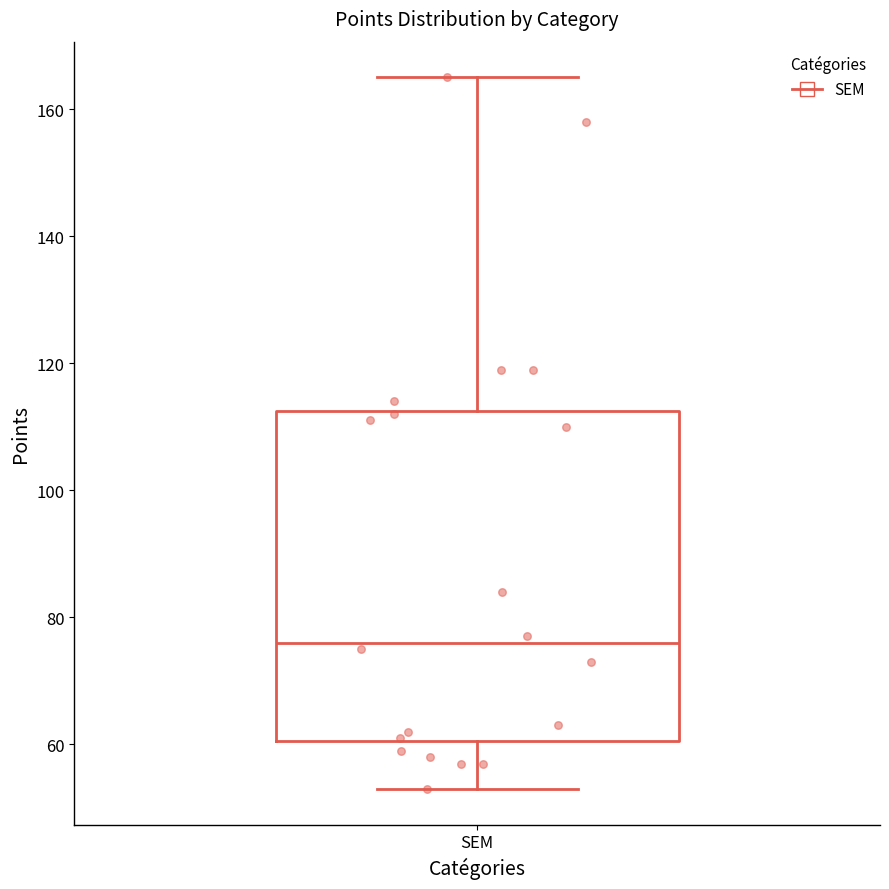

Where does the median line of the box for SEM sit on the y-axis? The values are not printed on the chart, so give them approximately, as read against the axis.

76